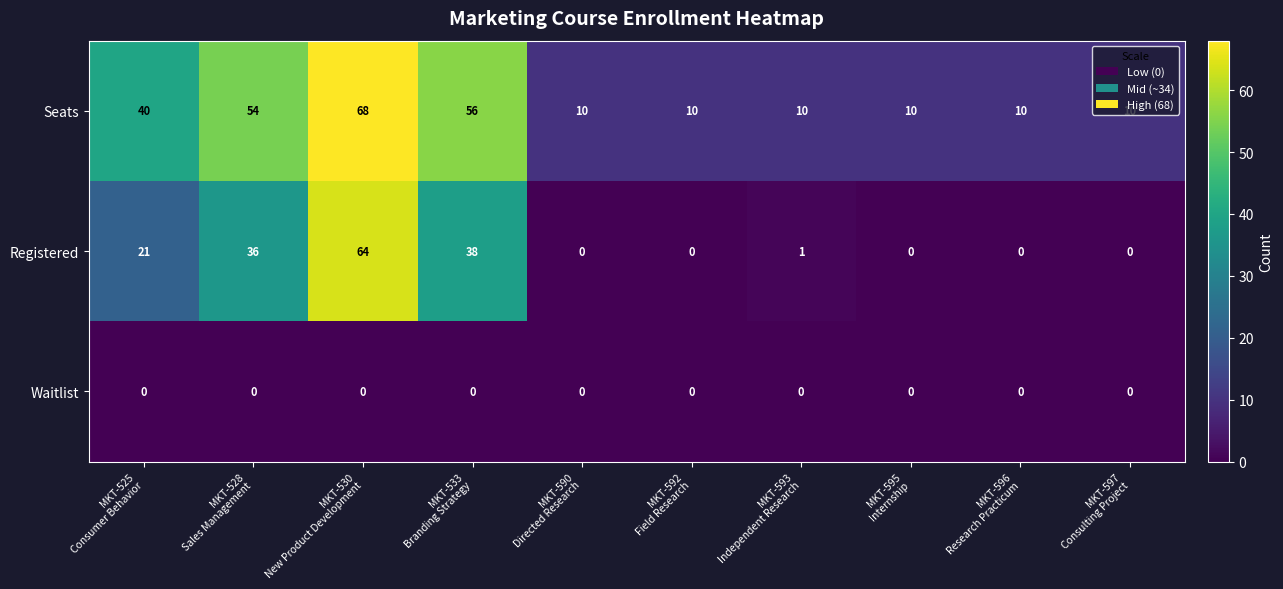

List the series in order of their overall mean, lowest first.

Waitlist, Registered, Seats